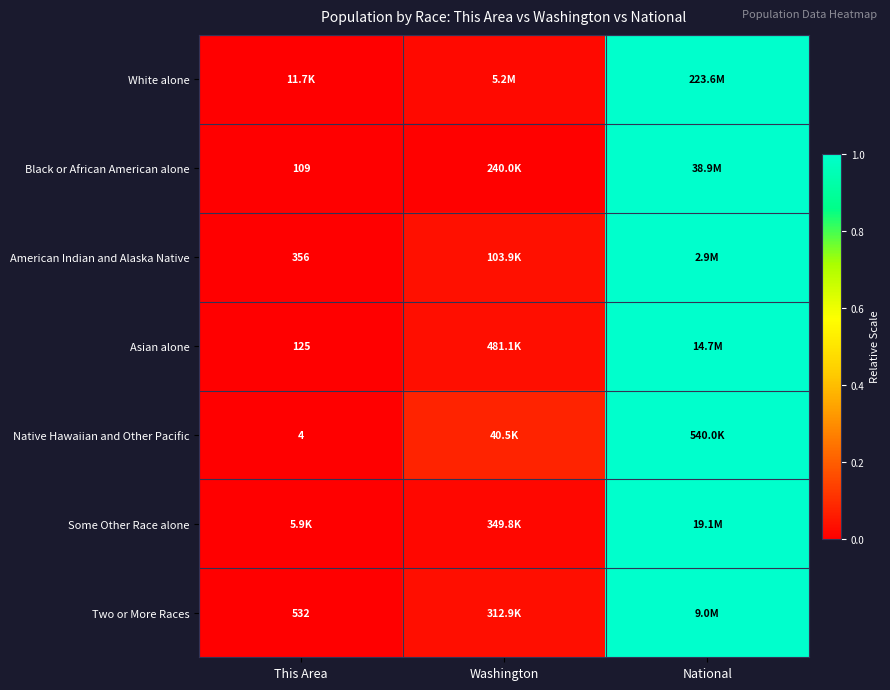

Count the number of categories in the chart.

3